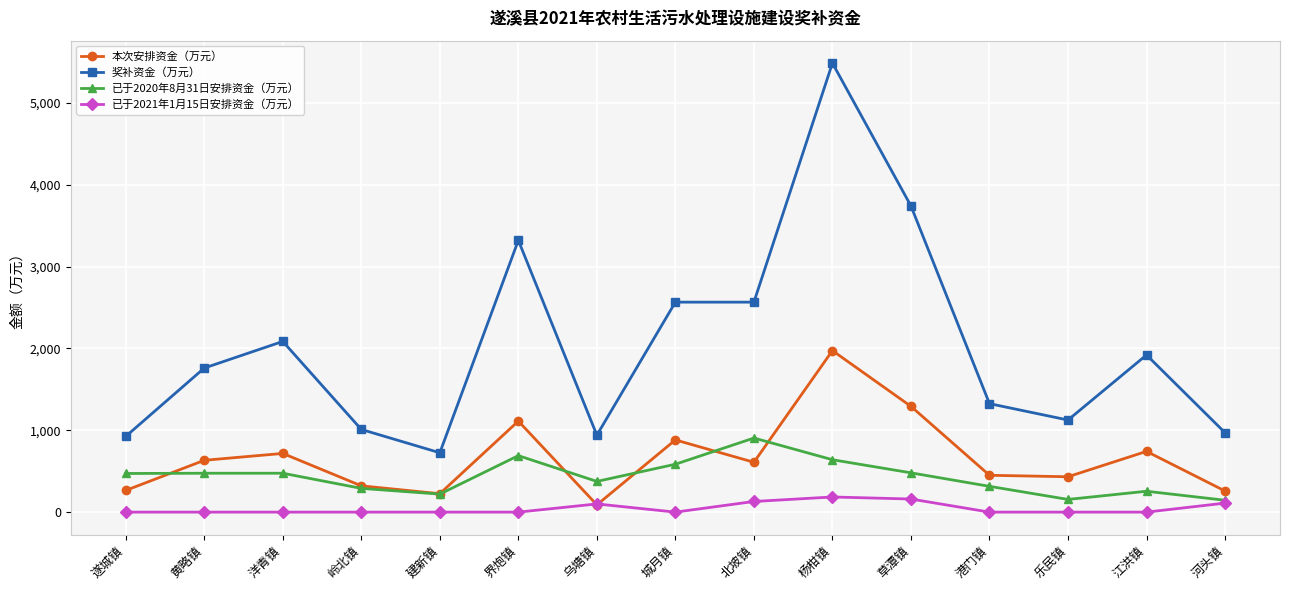

What is the sum of the 已于2020年8月31日安排资金（万元） values at 港门镇 and 河头镇?

460